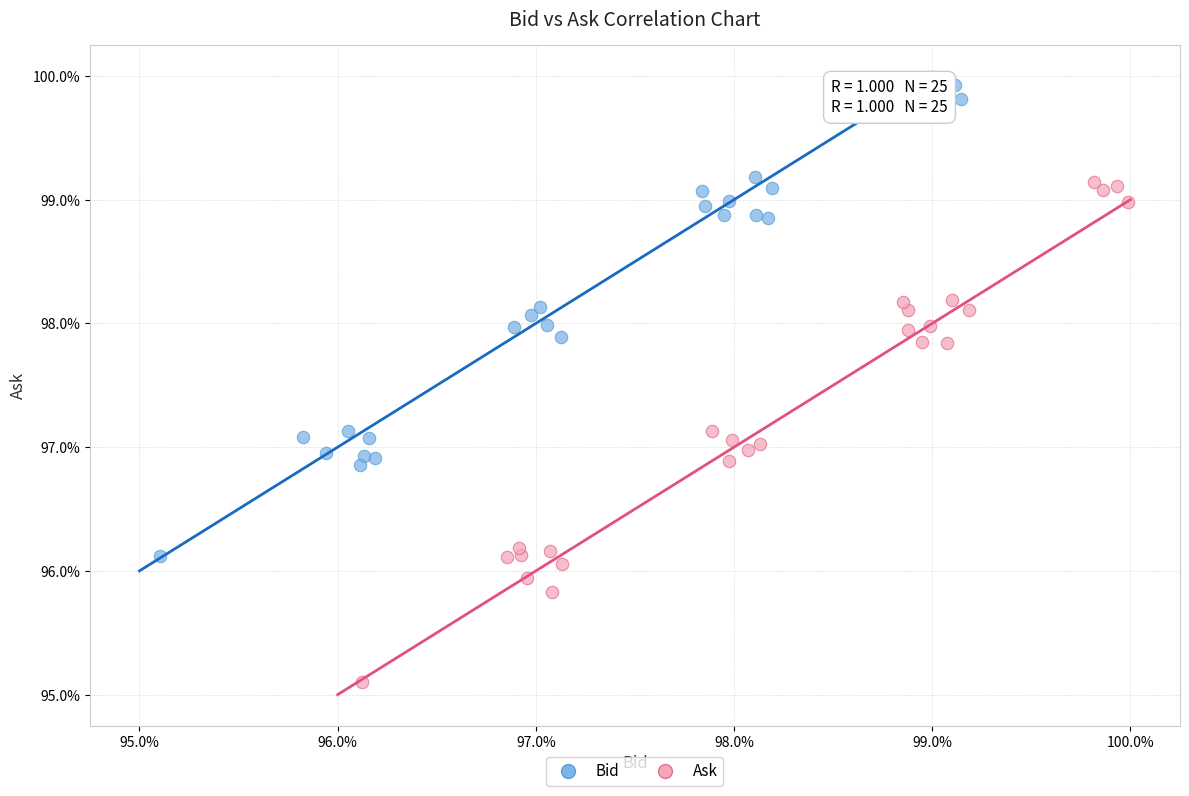

Which series reaches the maximum Y coordinate?

Bid